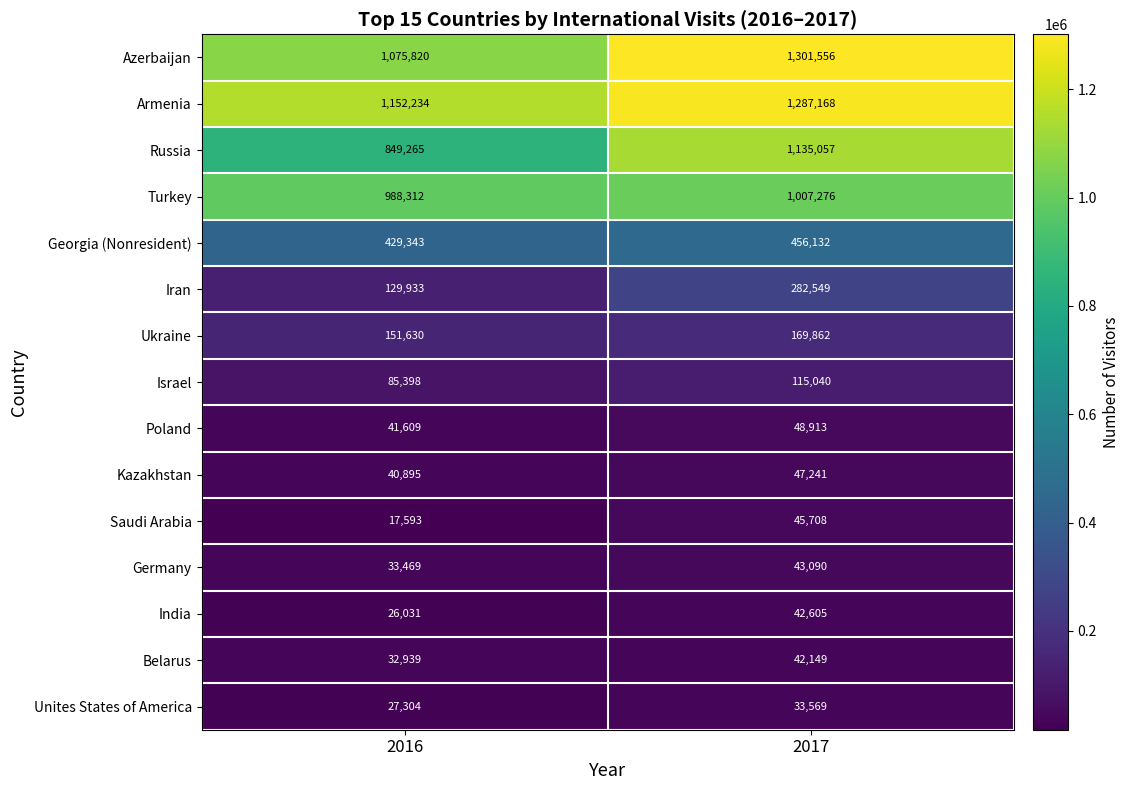

Which series has the largest range (max minus min)?

Russia